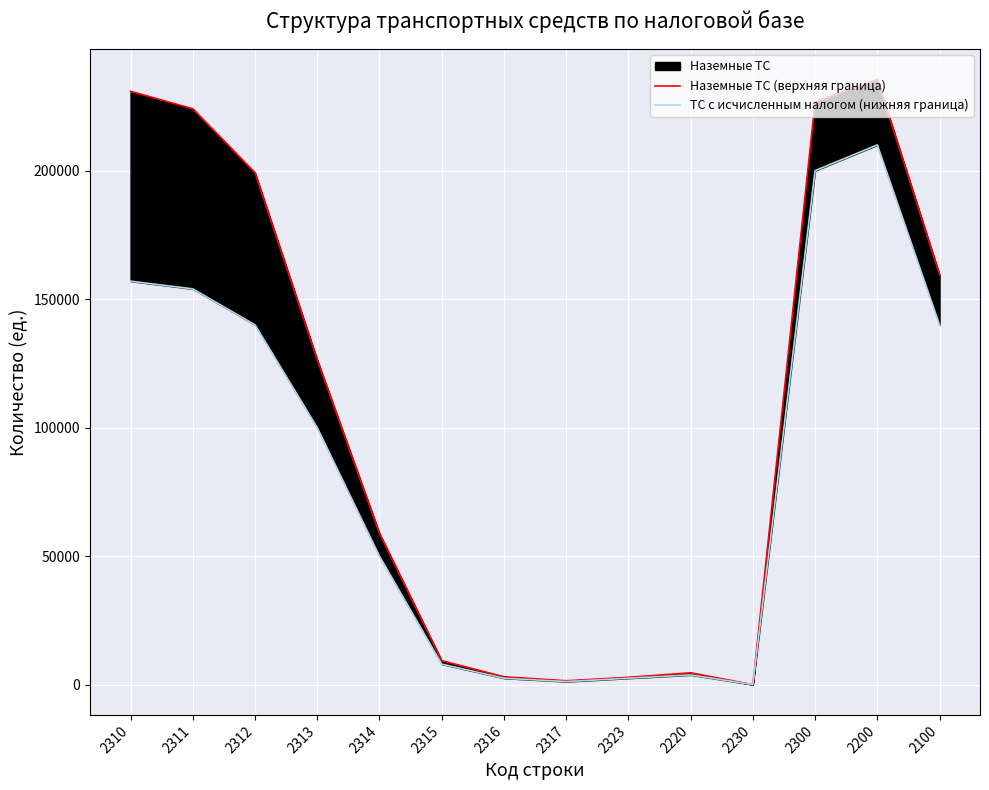

At which label does ТС с исчисленным налогом (нижняя граница) reach its peak?

2200